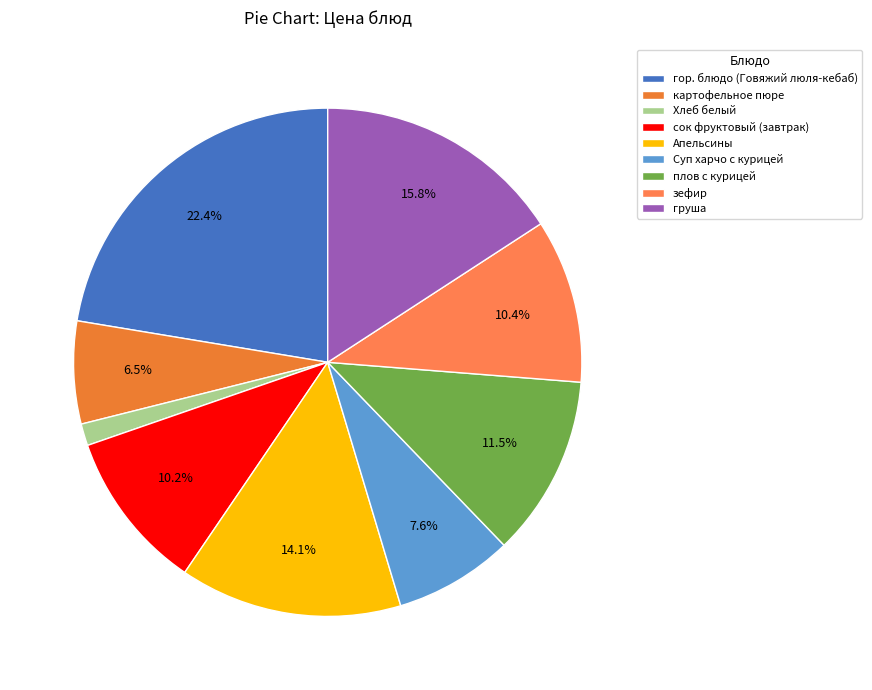

How many slices are in this pie chart?

9